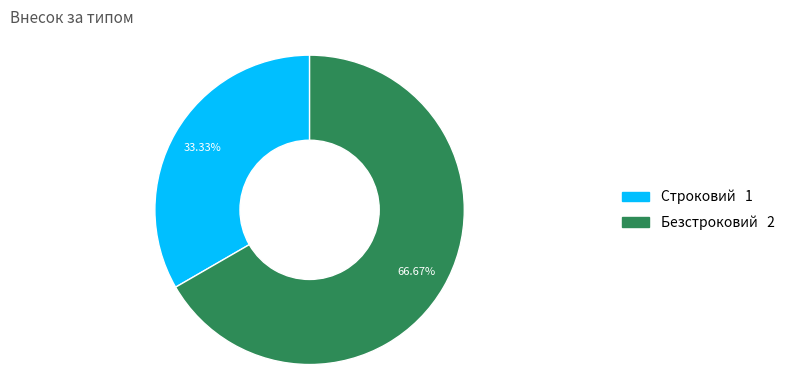

What percentage is the Строковий slice, to the nearest percent?

33%